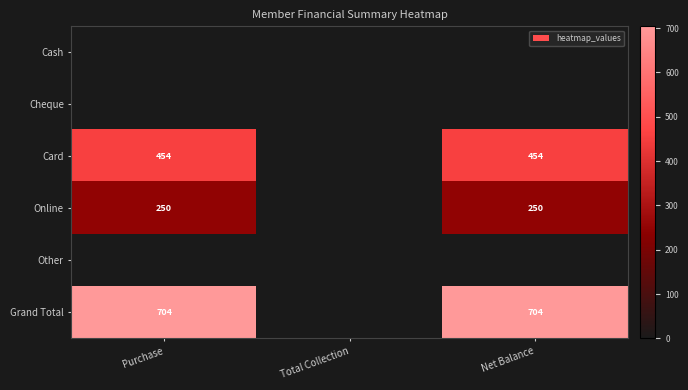

The Grand Total series shows 1034 at Purchase. True or false?

False